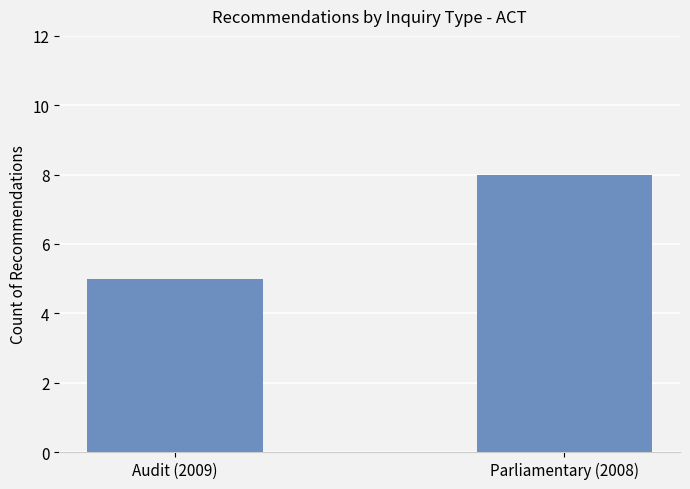

How many bars are there in total?

2